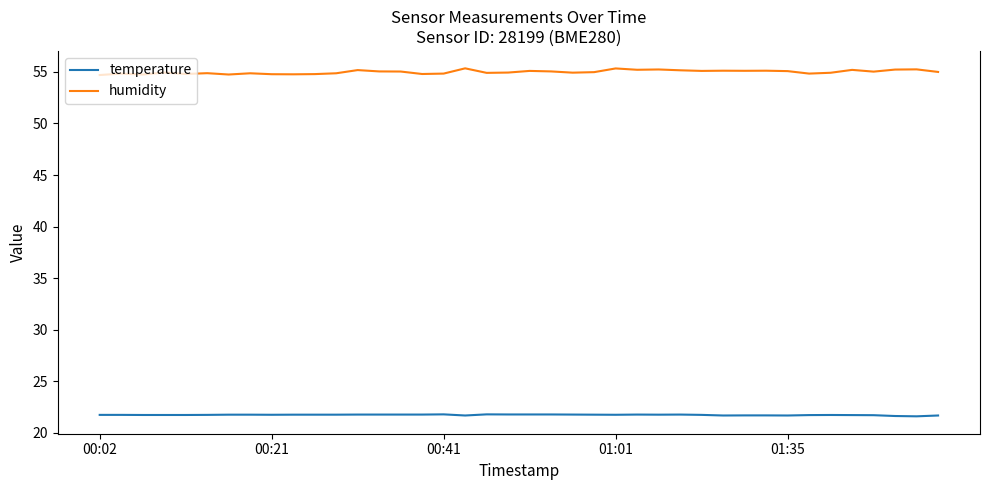

What is the sum of all temperature values?

869.1